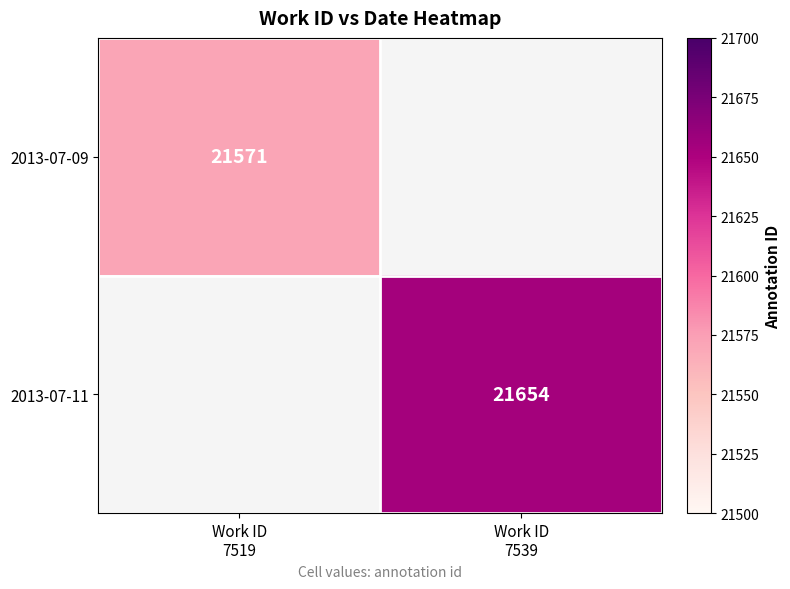

Is the value of 2013-07-09 at Work ID 7539 greater than the value of 2013-07-11 at Work ID 7519?

No